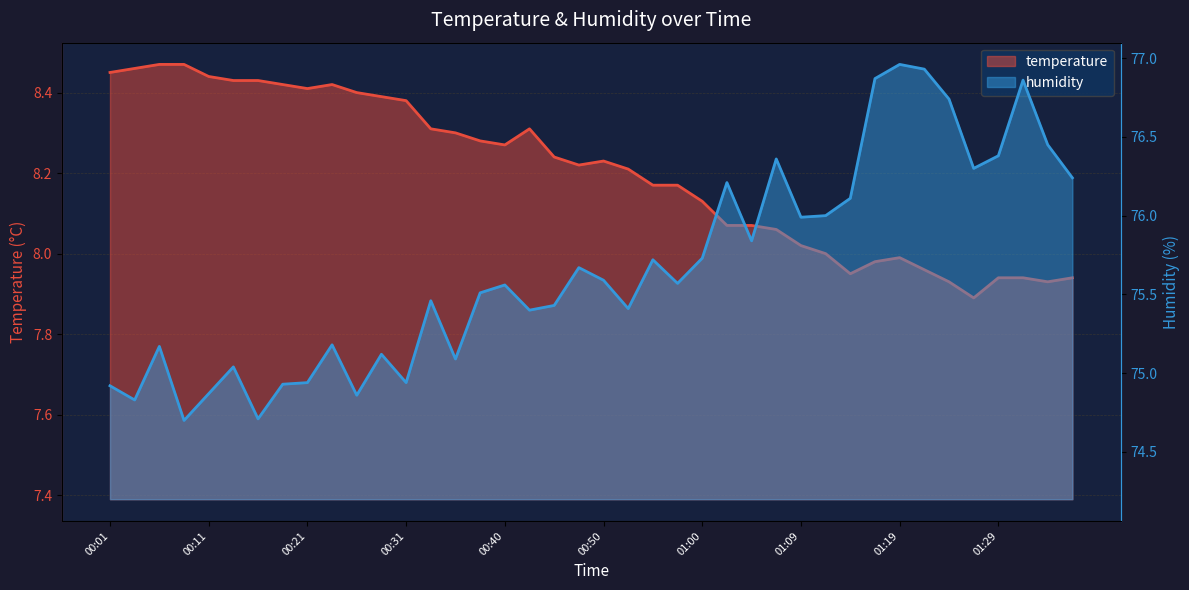

Reading left to right, extract all data points from this chart.

temperature: 8.4	8.5	8.5	8.5	8.4	8.4	8.4	8.4	8.4	8.4	8.4	8.4	8.4	8.3	8.3	8.3	8.3	8.3	8.2	8.2	8.2	8.2	8.2	8.2	8.1	8.1	8.1	8.1	8.0	8.0	8.0	8.0	8.0	8.0	7.9	7.9	7.9	7.9	7.9	7.9
humidity: 74.9	74.8	75.2	74.7	74.9	75.0	74.7	74.9	74.9	75.2	74.9	75.1	74.9	75.5	75.1	75.5	75.6	75.4	75.4	75.7	75.6	75.4	75.7	75.6	75.7	76.2	75.8	76.4	76.0	76.0	76.1	76.9	77.0	76.9	76.7	76.3	76.4	76.9	76.5	76.2